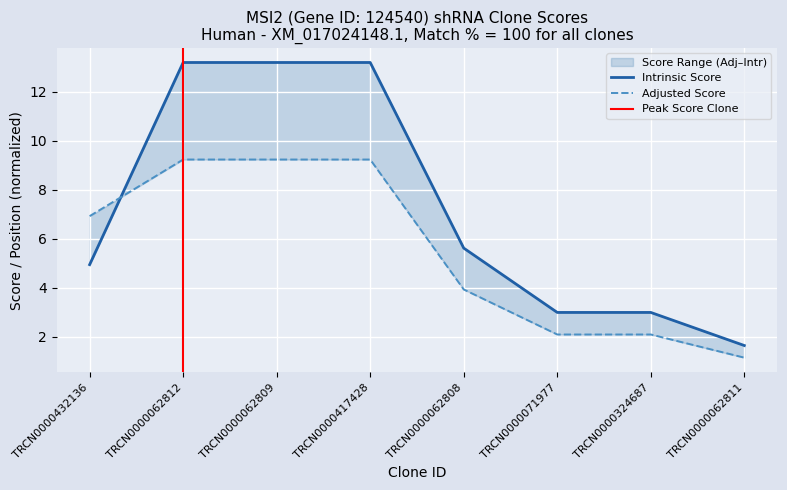

What is the sum of all intrinsic_score values?

57.8